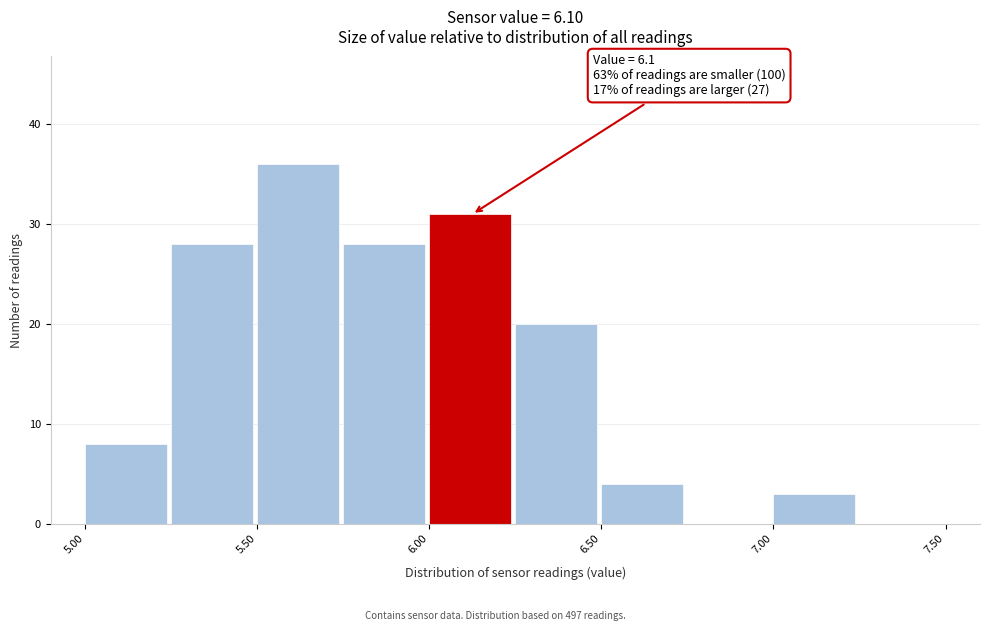

Over which range of the x-axis is the bar tallest?

5.50 to 5.75